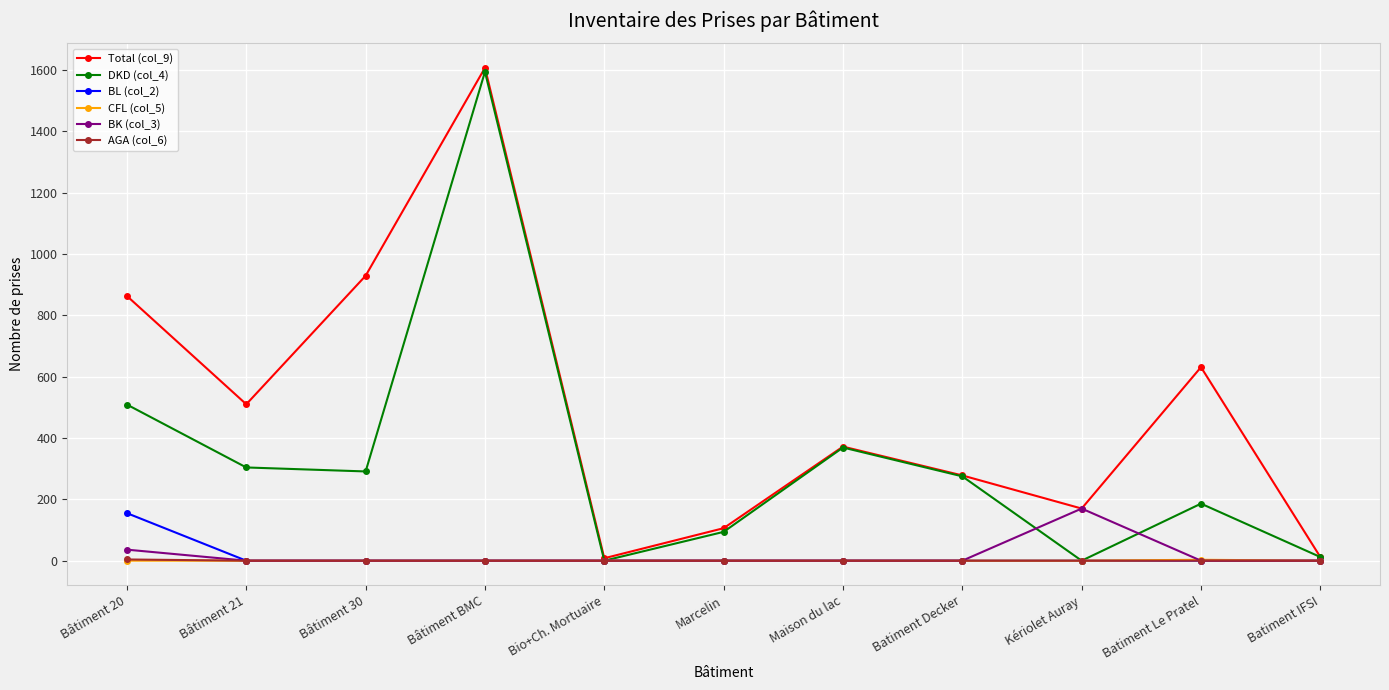

What value does the BK (col_3) series have at Kériolet Auray, to the nearest 50?

150